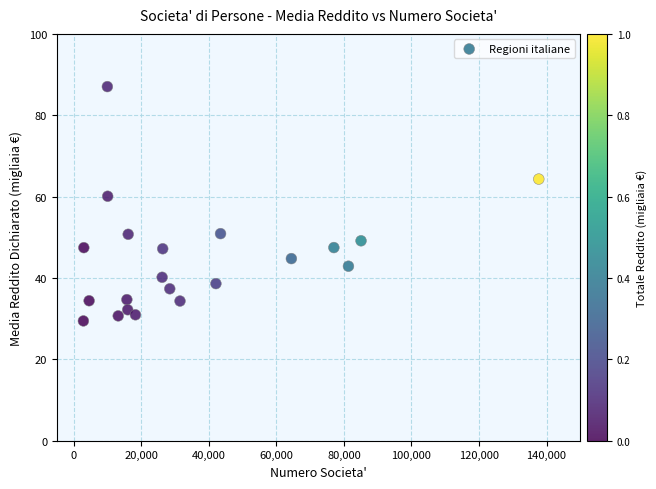

What is the range of X values (max minus min)?

134860.0